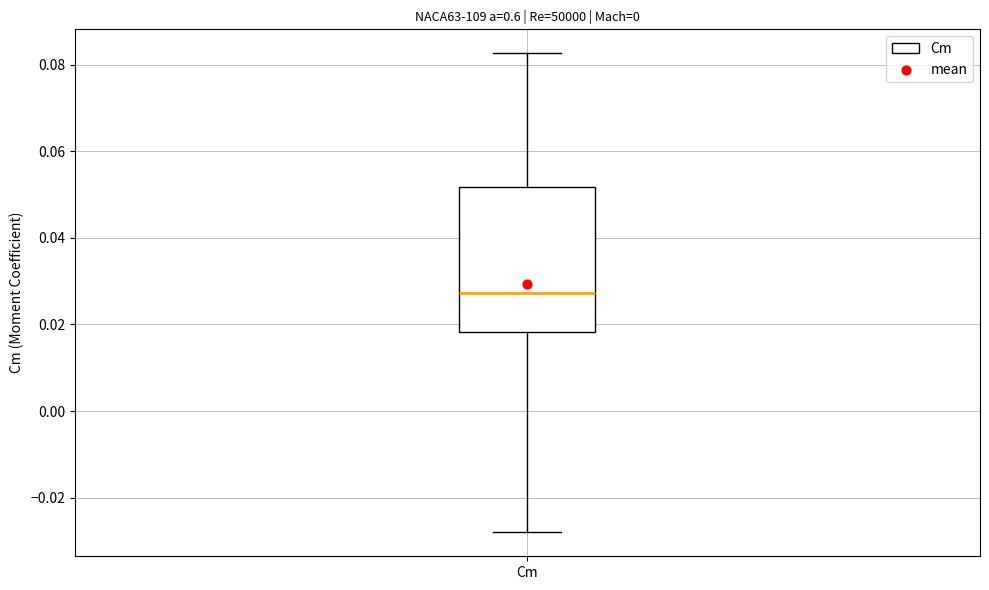

Read this box plot against the y-axis: the position of the median line, the range covered by the box, and the ends of both whiskers. The values are not printed on the chart, so give them approximately, as read against the axis.

median 0.028, box 0.018 to 0.052, whiskers -0.028 to 0.082